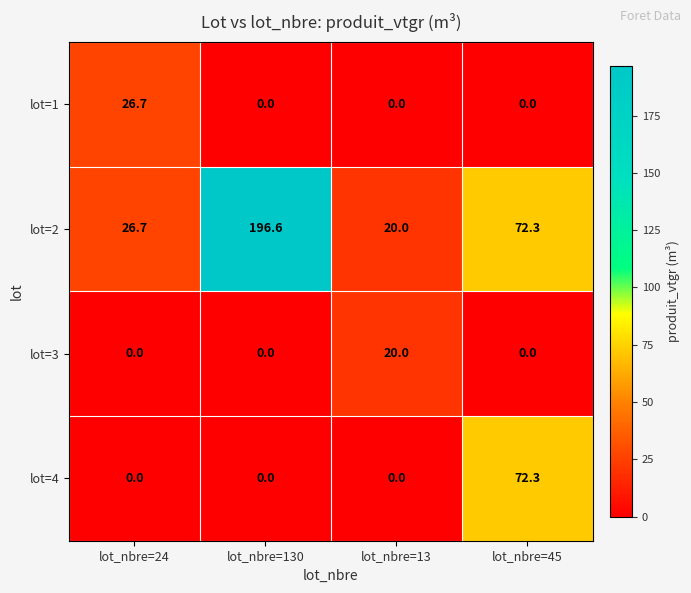

What is the difference between the maximum and second lowest values in the lot=3 series?

20.0